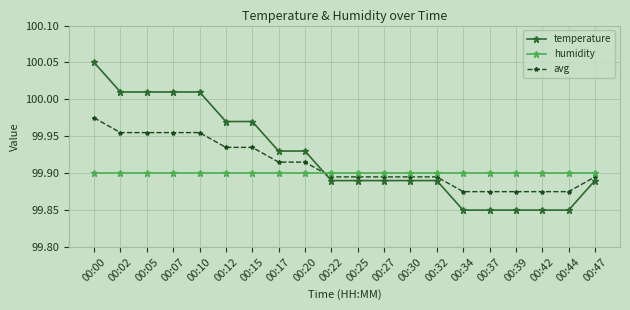

At which category is the sum across all series the highest?

00:00